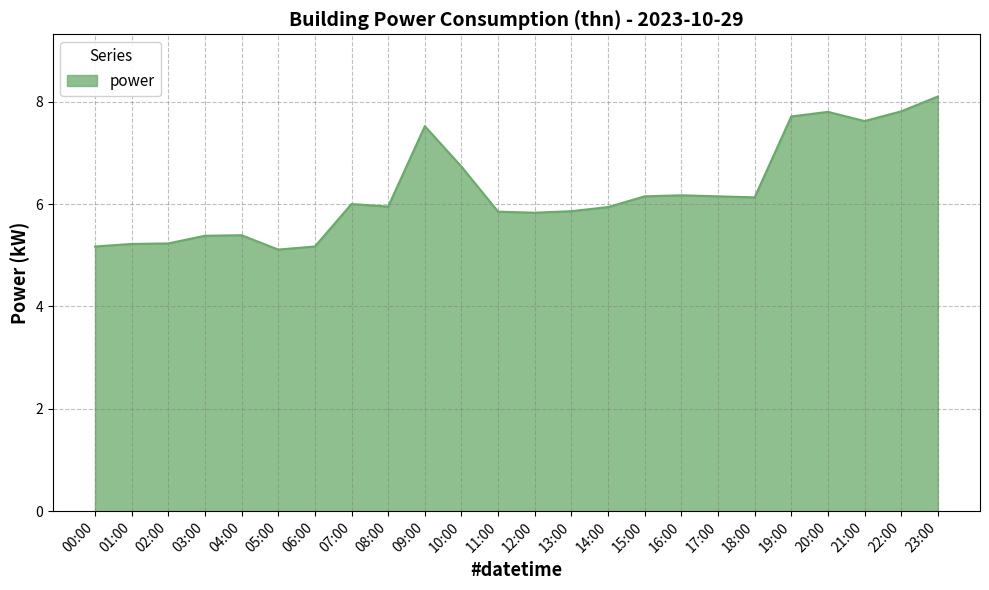

What position from the right is 10:00?

14